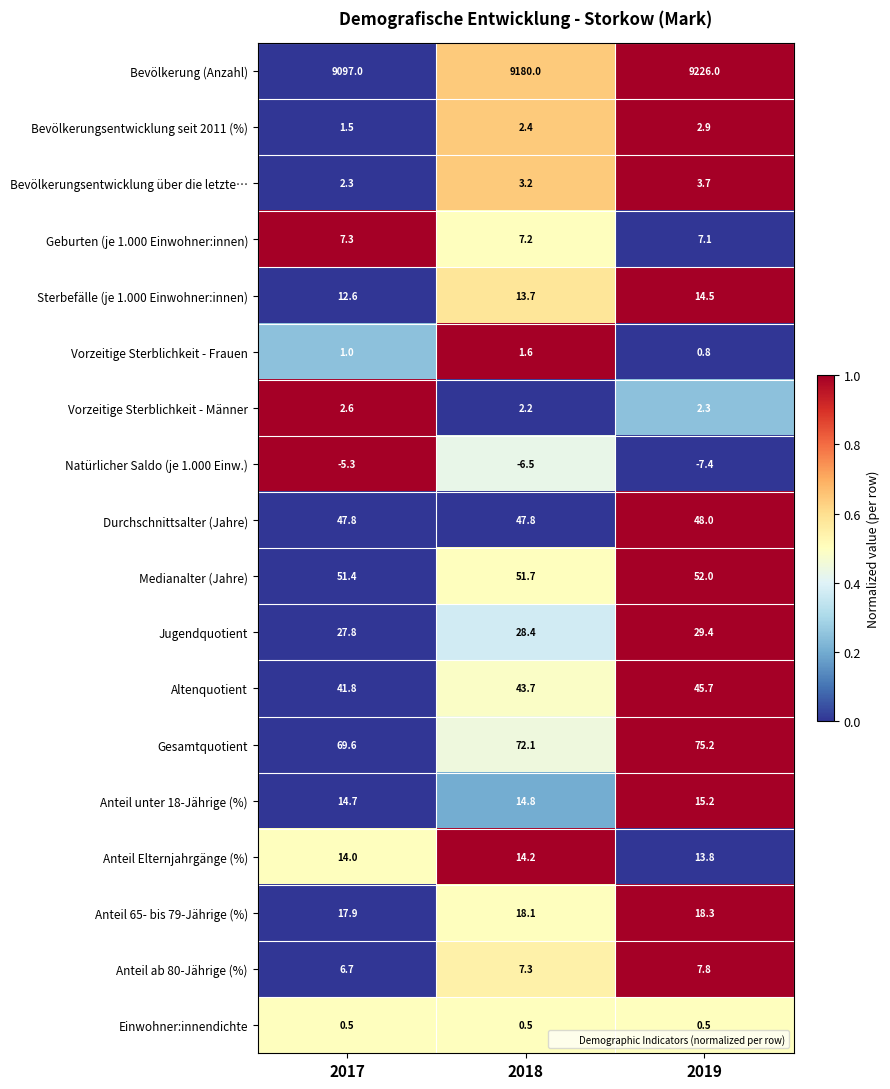

What is the average value of the Altenquotient series?

43.7